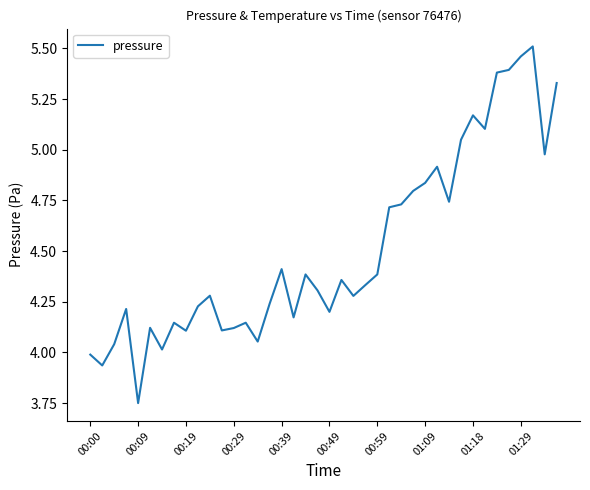

What is the difference between the maximum and minimum values?

1.8